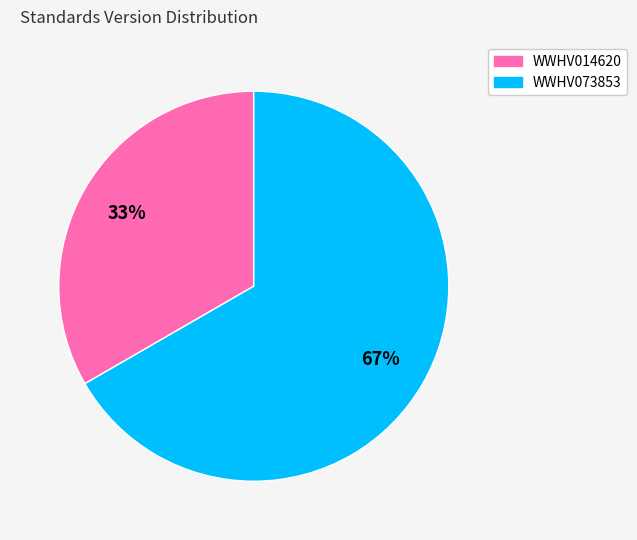

Rank the categories by value from highest to lowest.

WWHV073853, WWHV014620